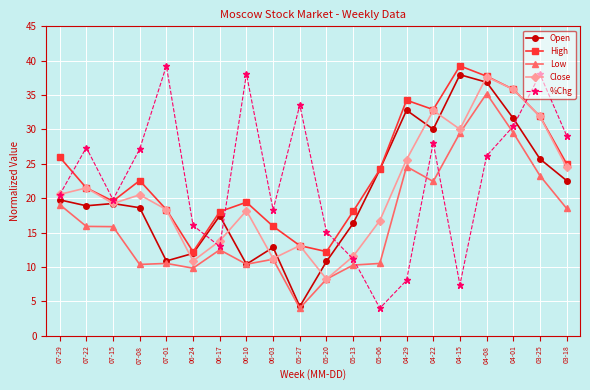

Which series has the largest total across all categories?

High